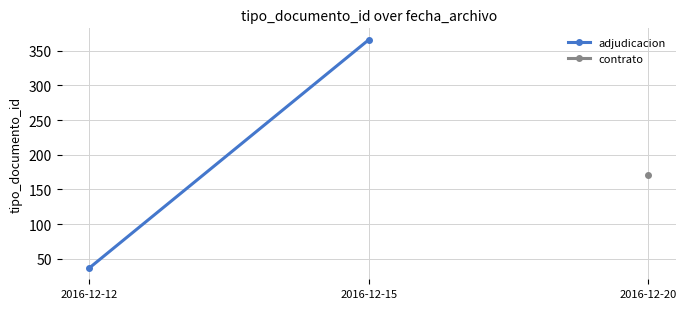

Which has a higher value, 2016-12-12 or 2016-12-15?

2016-12-15